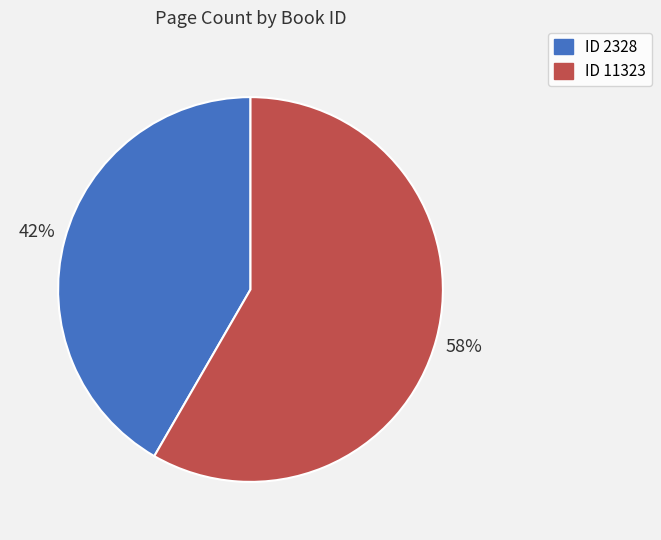

Does any single category account for the majority?

Yes